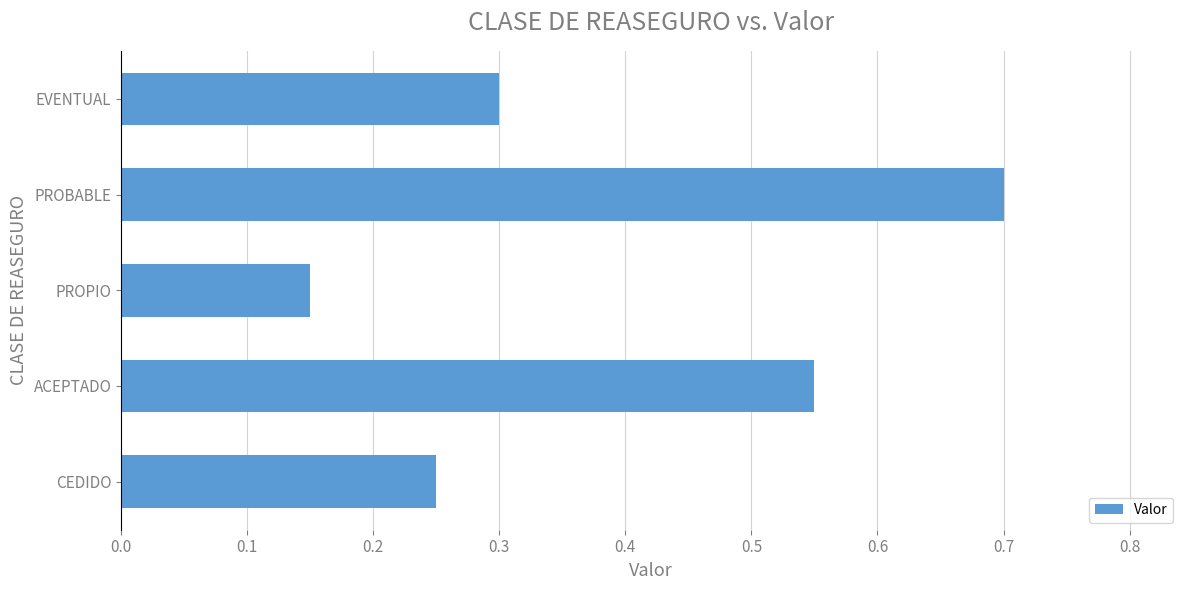

Is it true that the value at PROPIO is 0.3?

False